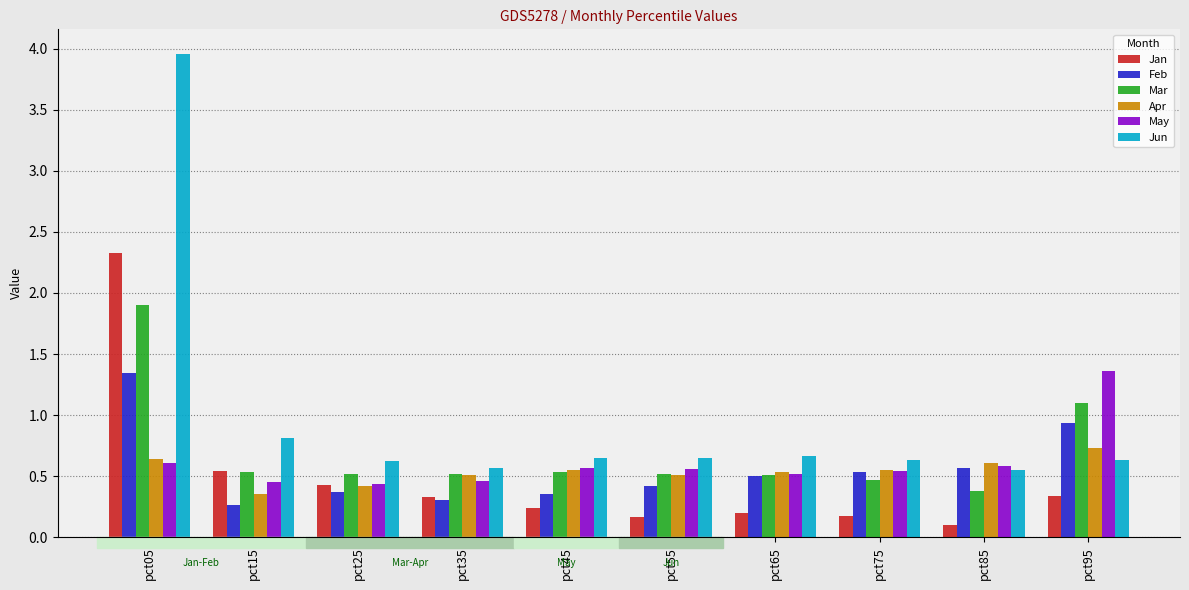

At how many categories does at least one series exceed 1?

2